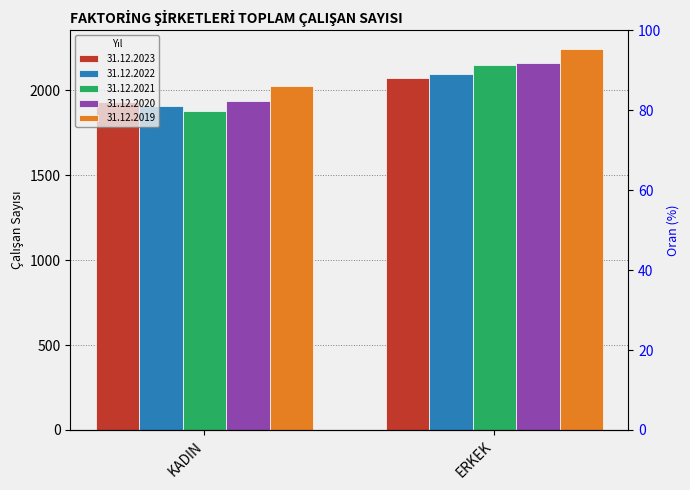

What is the value of the 31.12.2021 % bar at the 2nd from the left?

53.3